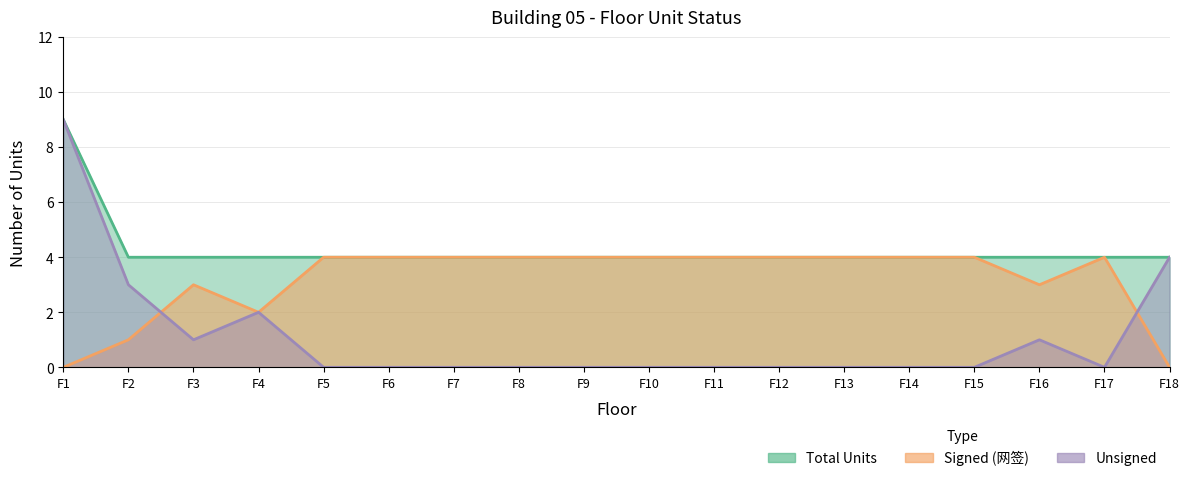

How many lines are shown in the chart?

3